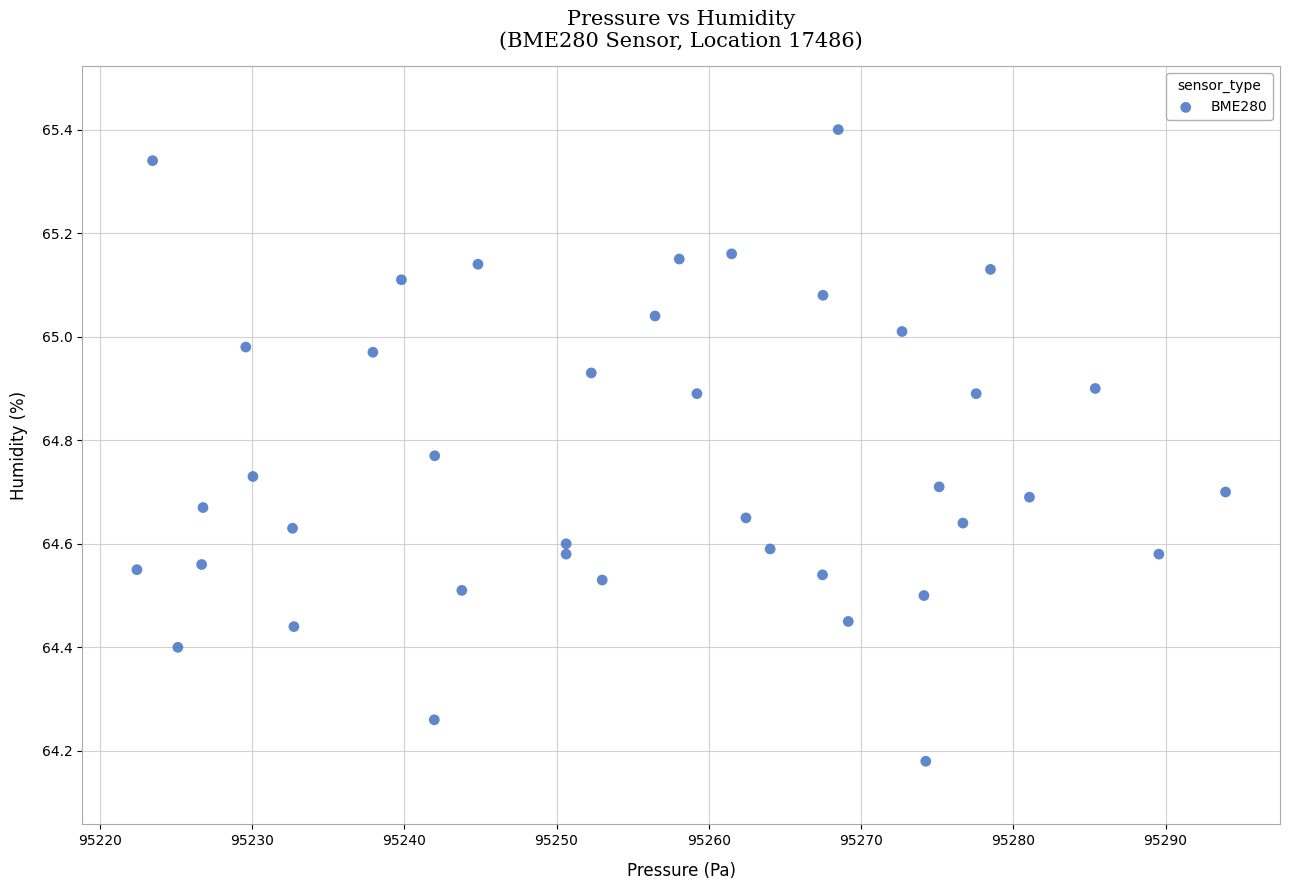

What is the range of X values (max minus min)?

71.5